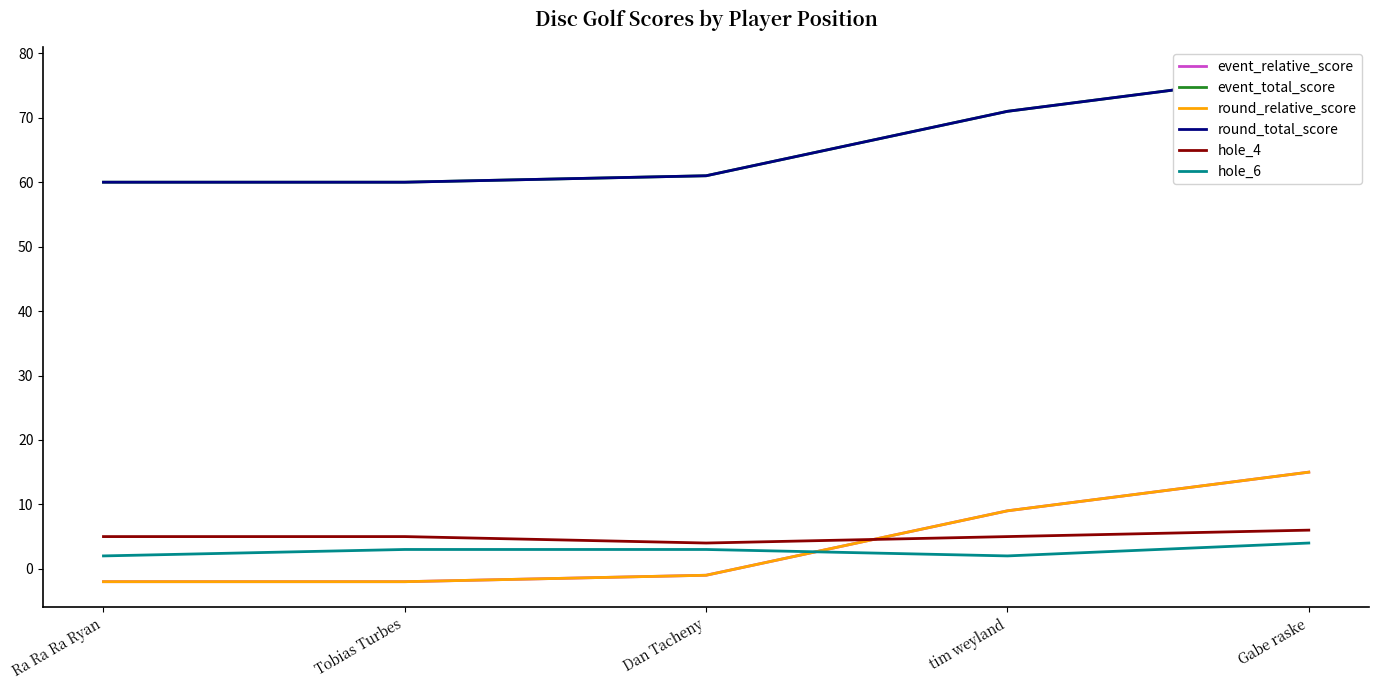

Reading left to right, extract all data points from this chart.

event_relative_score: -2	-2	-1	9	15
event_total_score: 60	60	61	71	77
round_relative_score: -2	-2	-1	9	15
round_total_score: 60	60	61	71	77
hole_4: 5	5	4	5	6
hole_6: 2	3	3	2	4